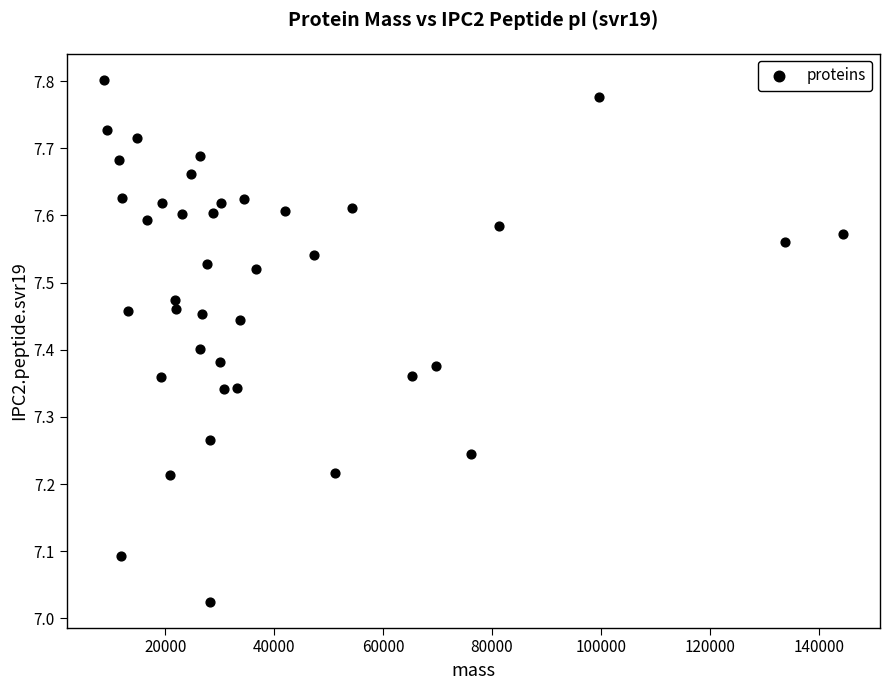

What is the range of X values (max minus min)?

135799.2